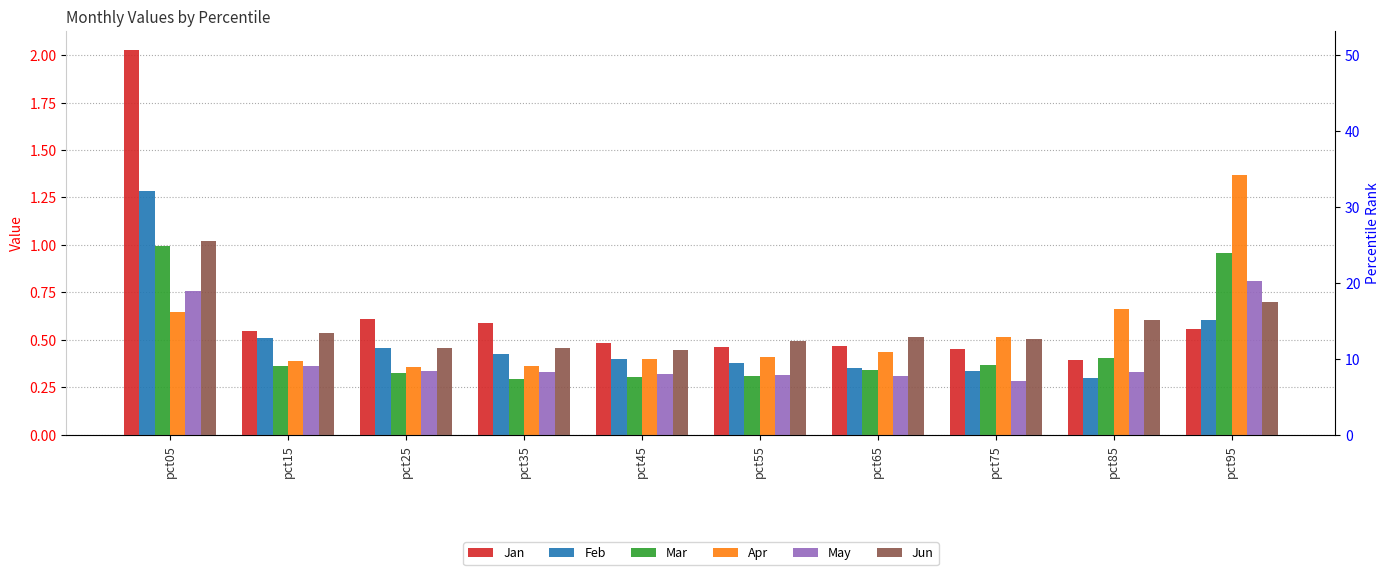

What is the difference between the maximum and minimum values in the Apr series?

1.0